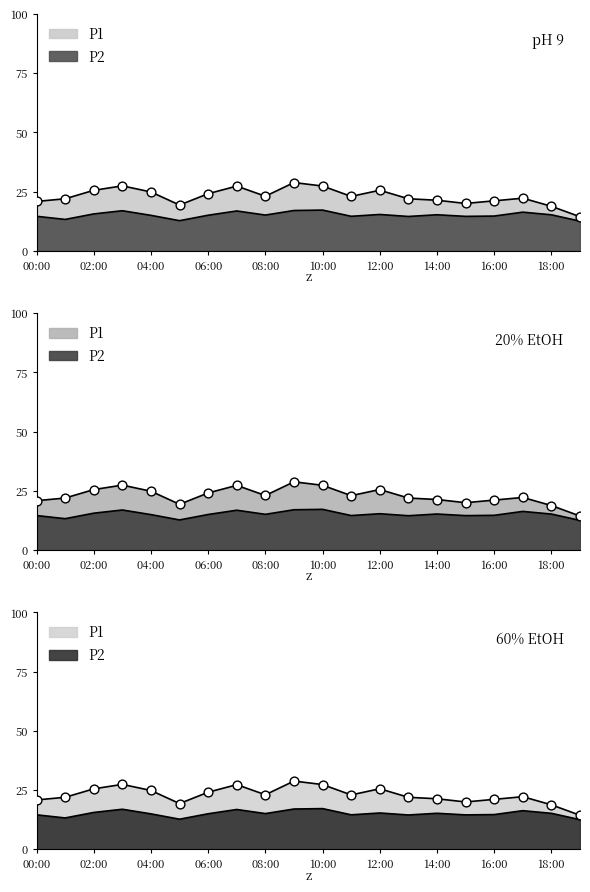

Which series has the widest spread of Y values?

P1